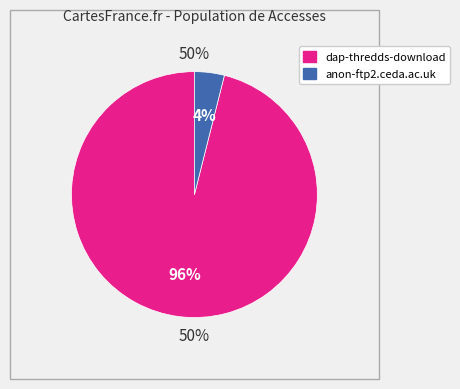

Is dap-thredds-download the majority of the pie?

Yes